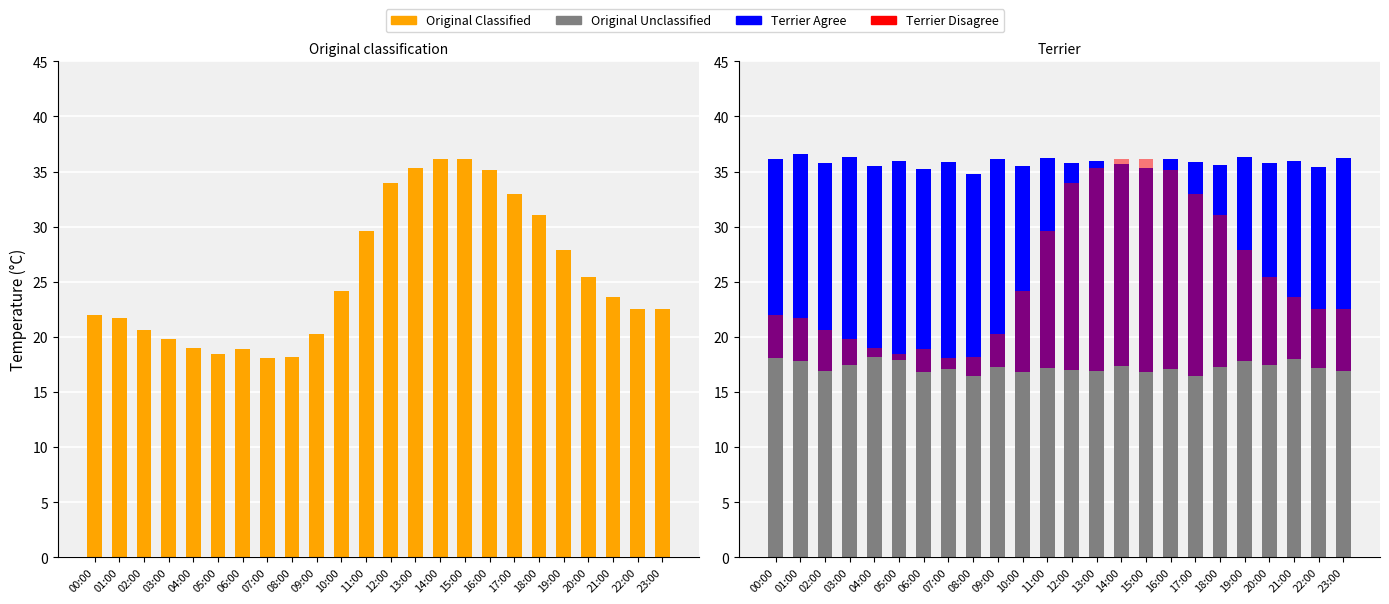

At which category is the sum across all series the highest?

15:00